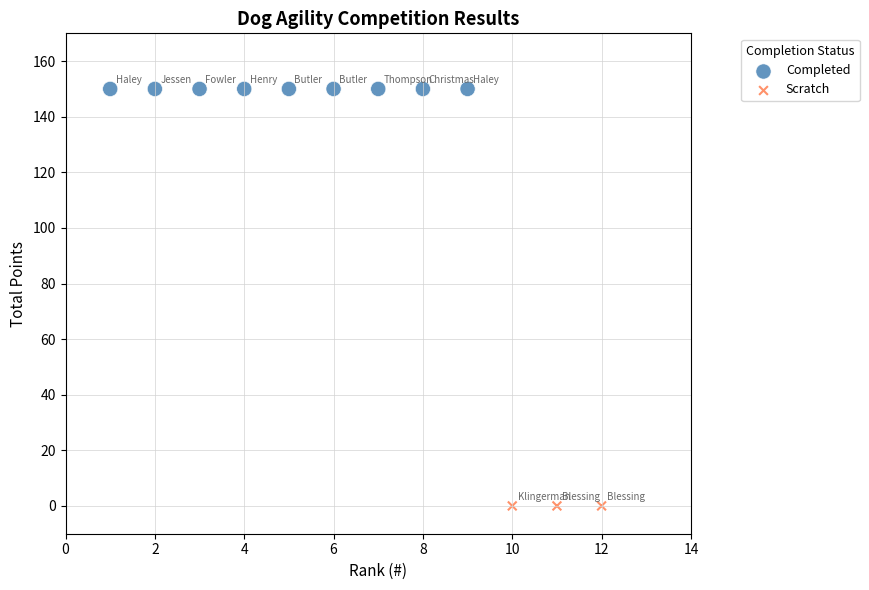

Which series reaches the minimum Y coordinate?

Scratch